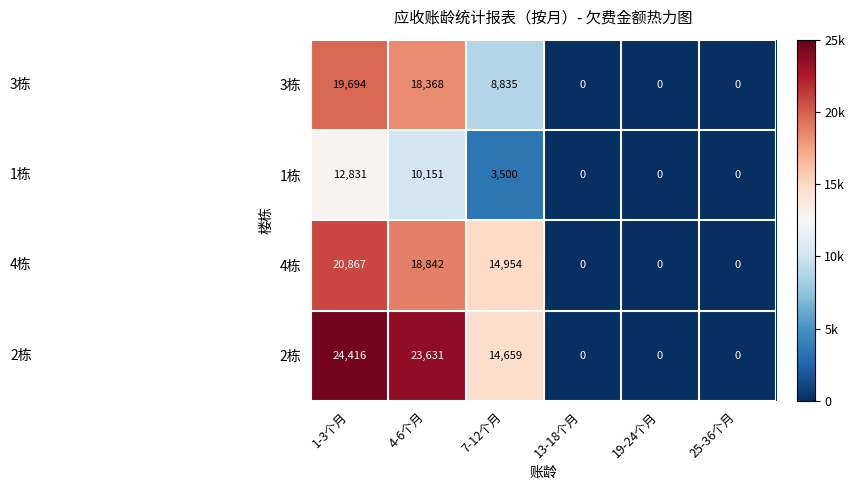

Reading right to left, list all the values displayed in this chart.

3栋: 25-36个月=0	19-24个月=0	13-18个月=0	7-12个月=8835	4-6个月=18368	1-3个月=19694
1栋: 25-36个月=0	19-24个月=0	13-18个月=0	7-12个月=3500	4-6个月=10151	1-3个月=12831
4栋: 25-36个月=0	19-24个月=0	13-18个月=0	7-12个月=14954	4-6个月=18842	1-3个月=20867
2栋: 25-36个月=0	19-24个月=0	13-18个月=0	7-12个月=14659	4-6个月=23631	1-3个月=24416